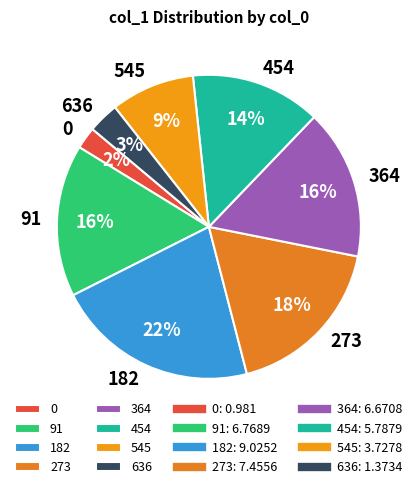

To the nearest percent, what is the combined percentage of 636 and 273?

21%